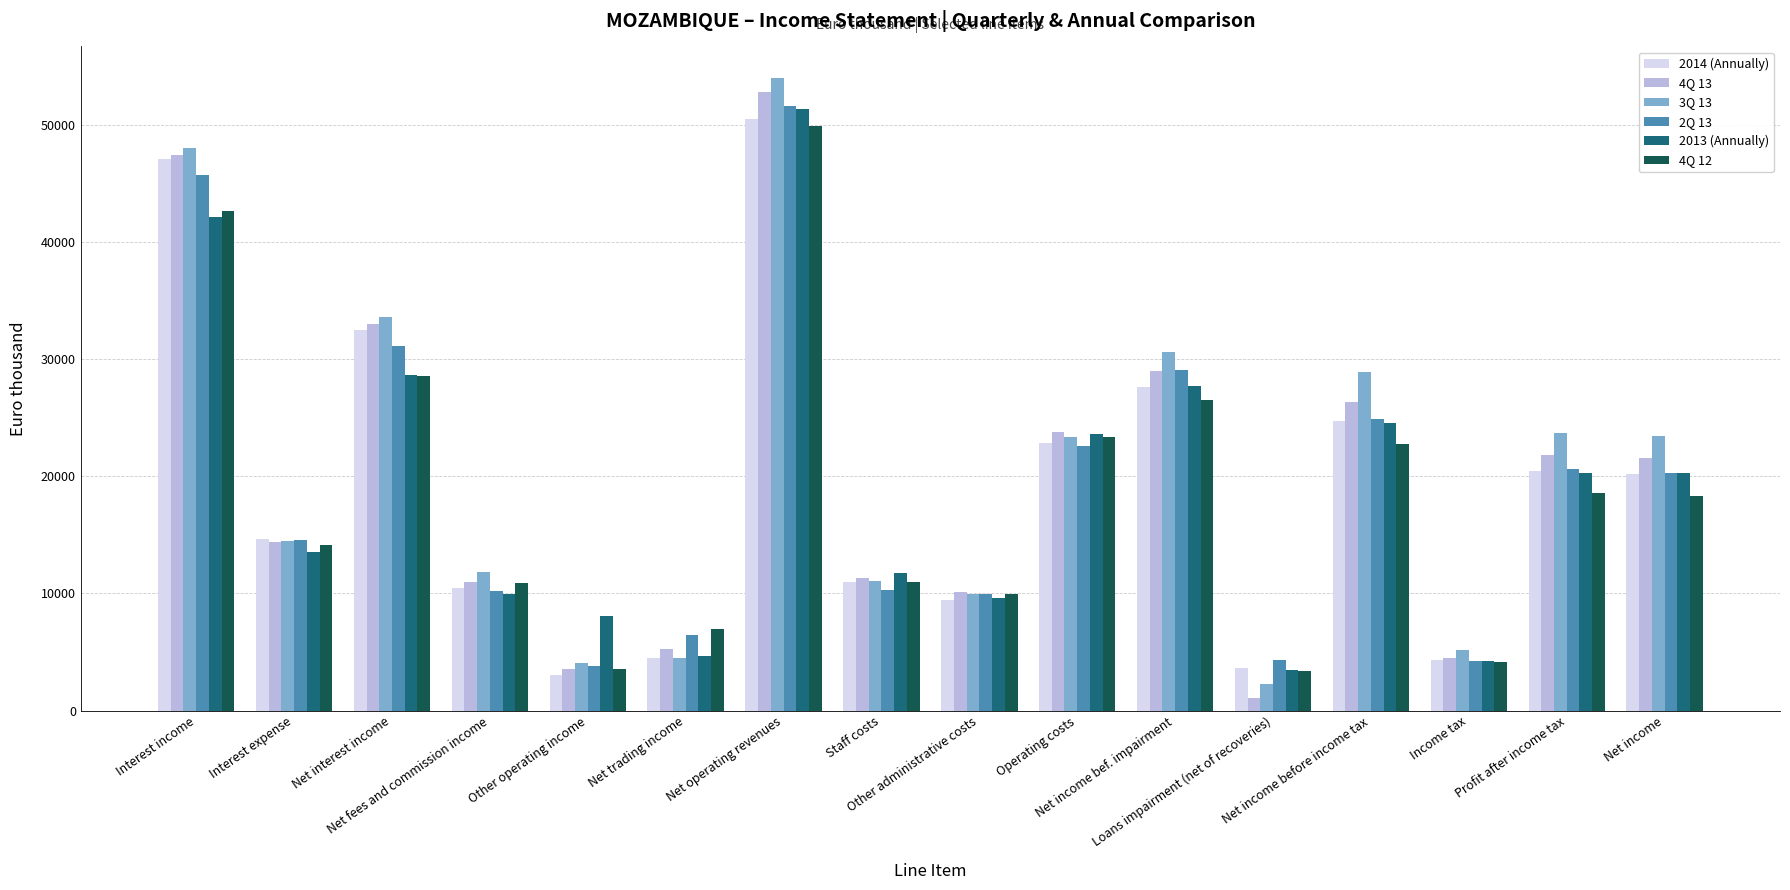

How many bars are there in total?

96